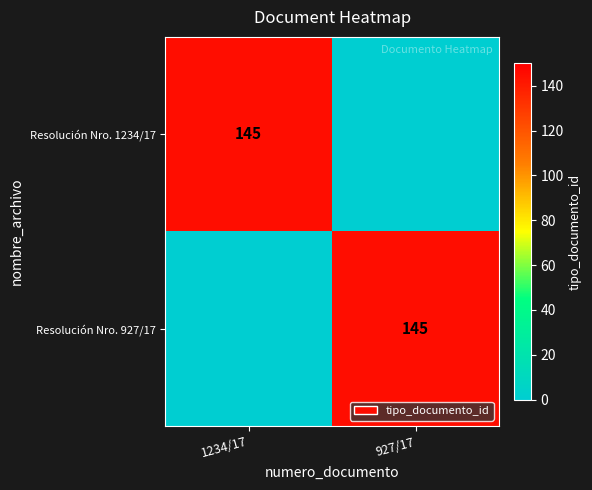

The value of Resolución Nro. 927/17 at 927/17 is 145. True or false?

True